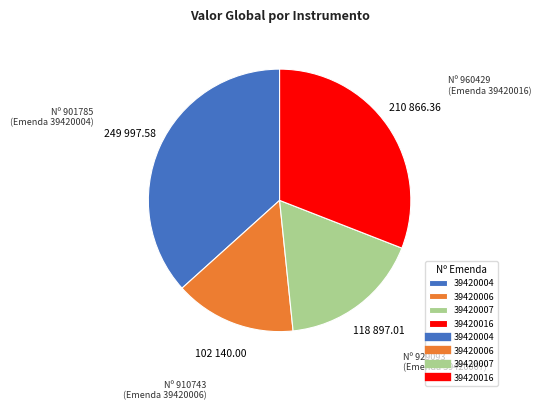

Is there any slice that represents more than half of the pie?

No